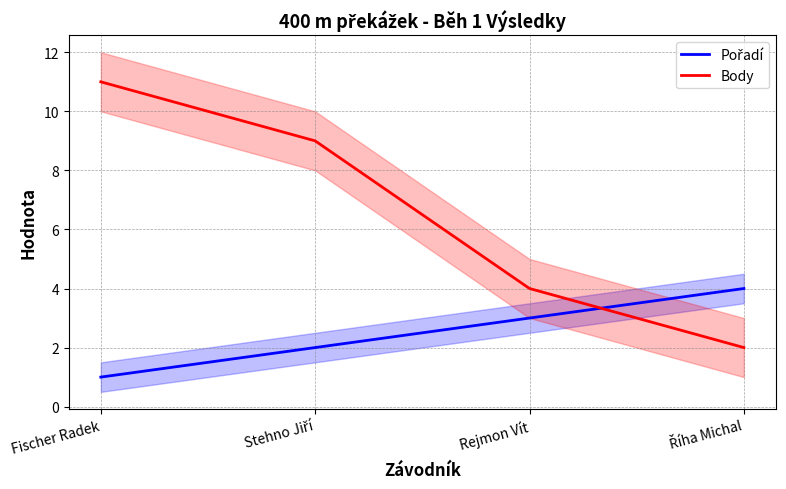

What is the difference between the maximum and minimum values in the Pořadí series?

3